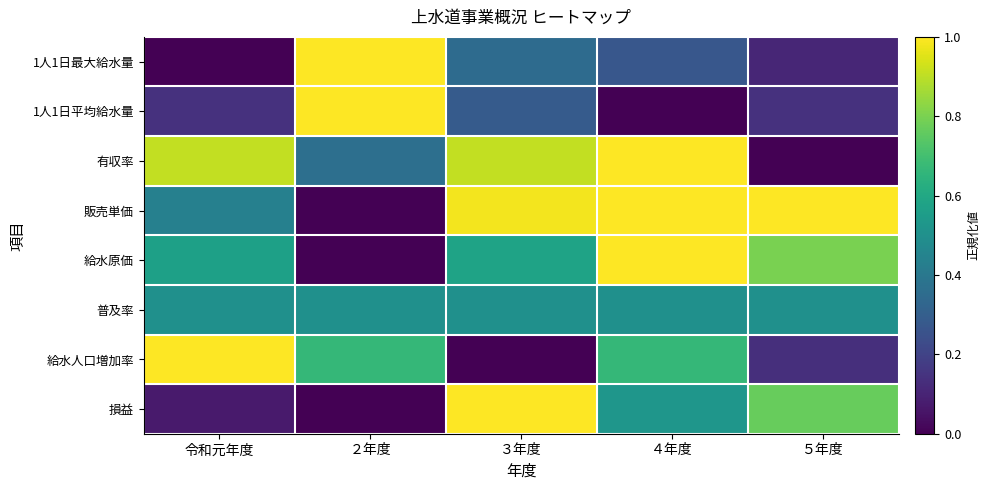

Rank the series at ４年度 from lowest to highest value.

1人1日平均給水量, 1人1日最大給水量, 普及率, 損益, 給水人口増加率, 販売単価, 有収率, 給水原価